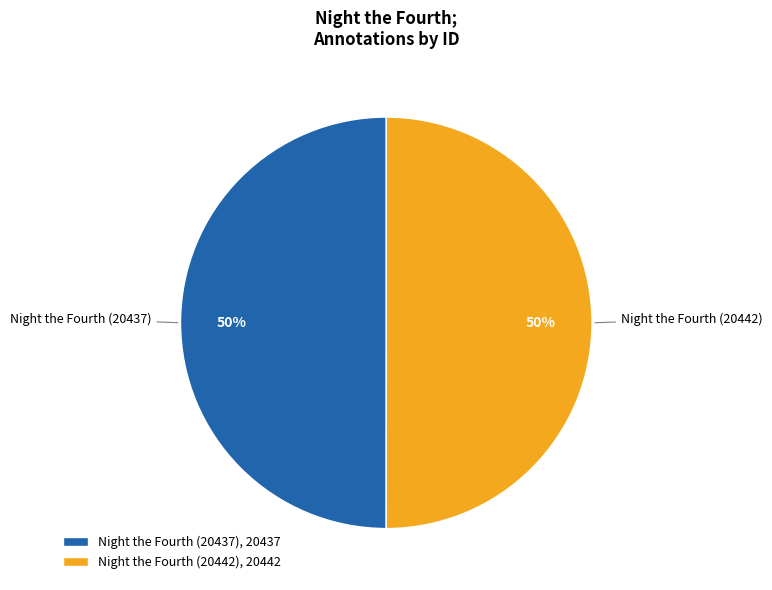

True or false: Night the Fourth (20442) accounts for 38% of the total.

False